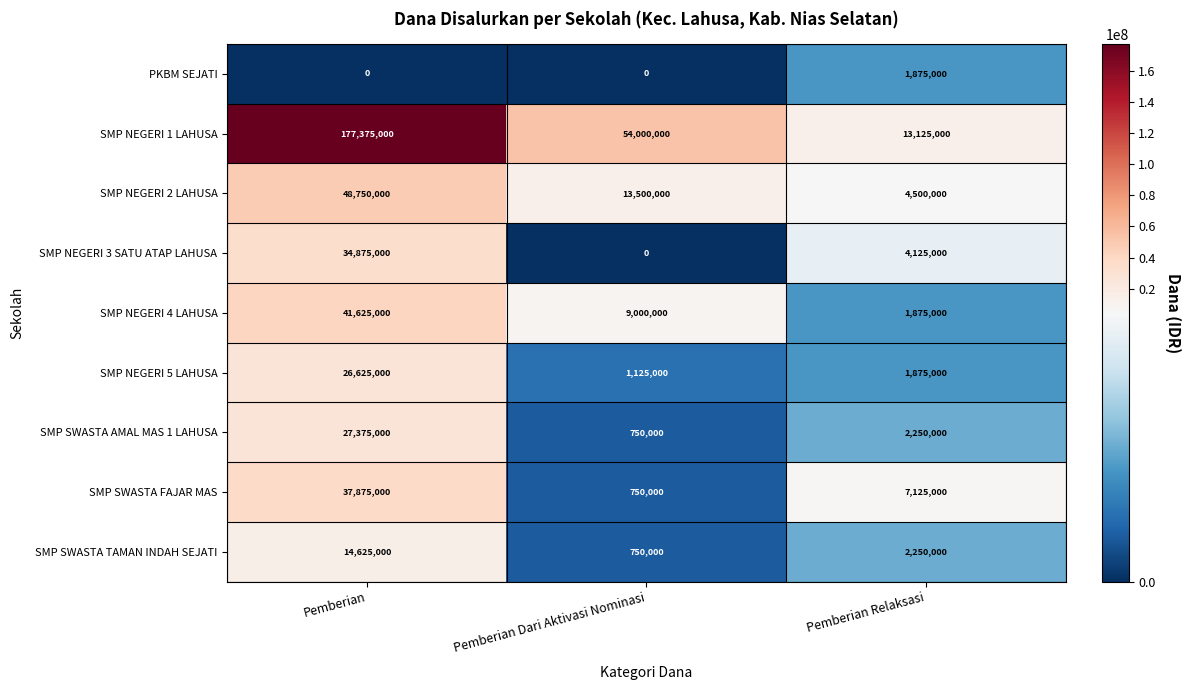

Count the SMP NEGERI 1 LAHUSA values in the range 13125000 to 177375000.

3